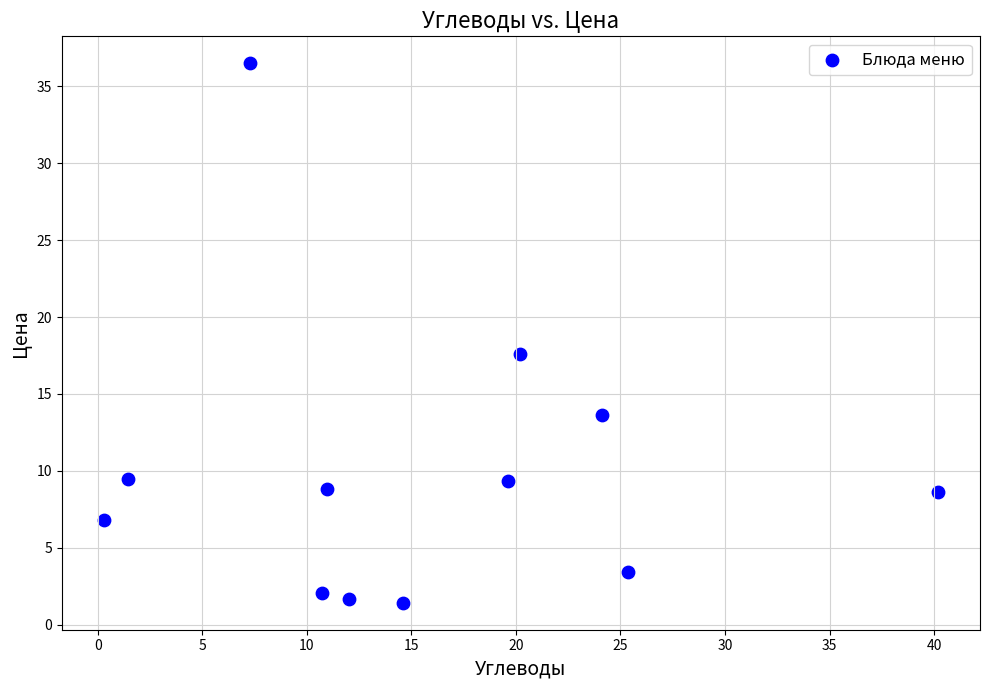

What is the average X value?

15.6